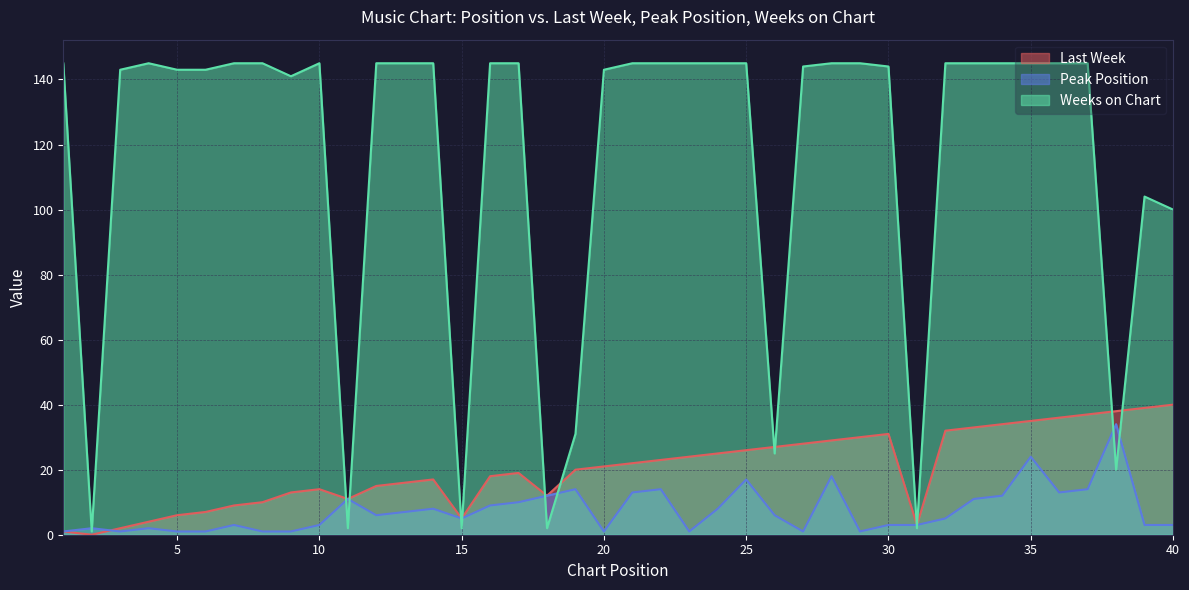

Where does the Last Week series first go above 21?

21